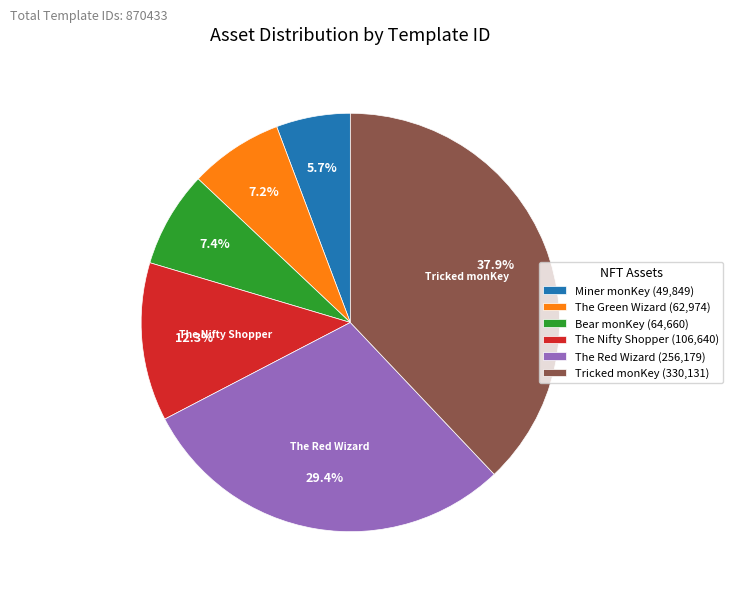

Is it true that Miner monKey is 6% of the pie?

True